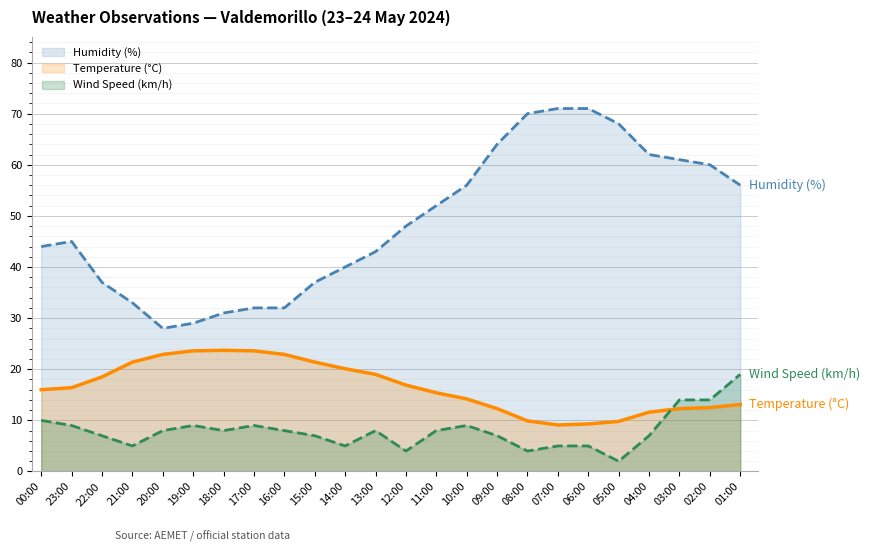

Does the chart display data point markers on the line(s)?

No